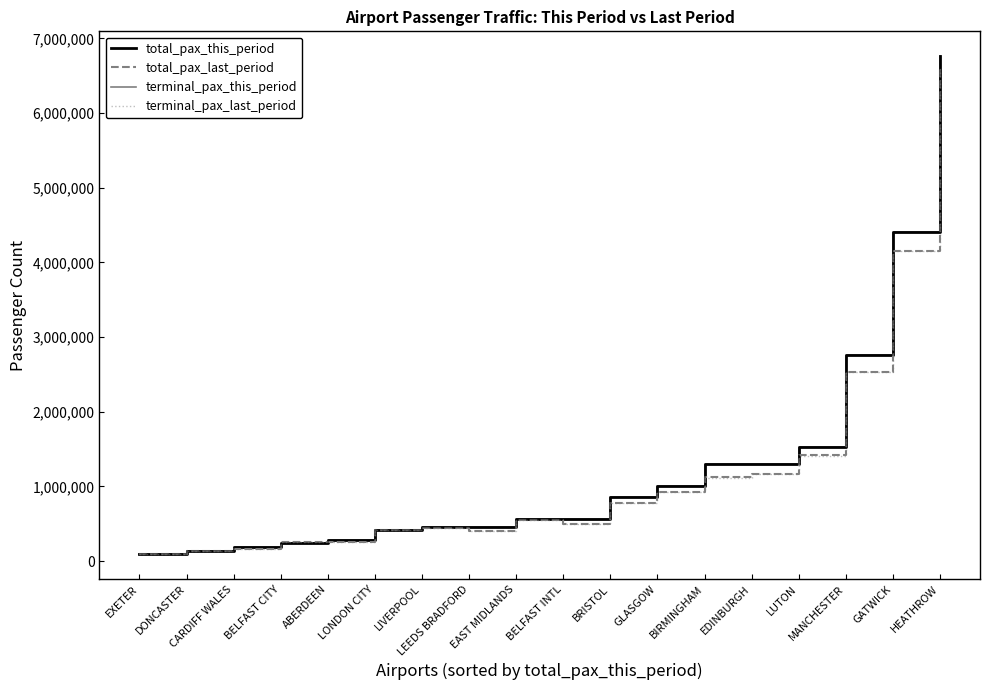

True or false: total_pax_this_period has a value of 1522106 at LUTON.

True